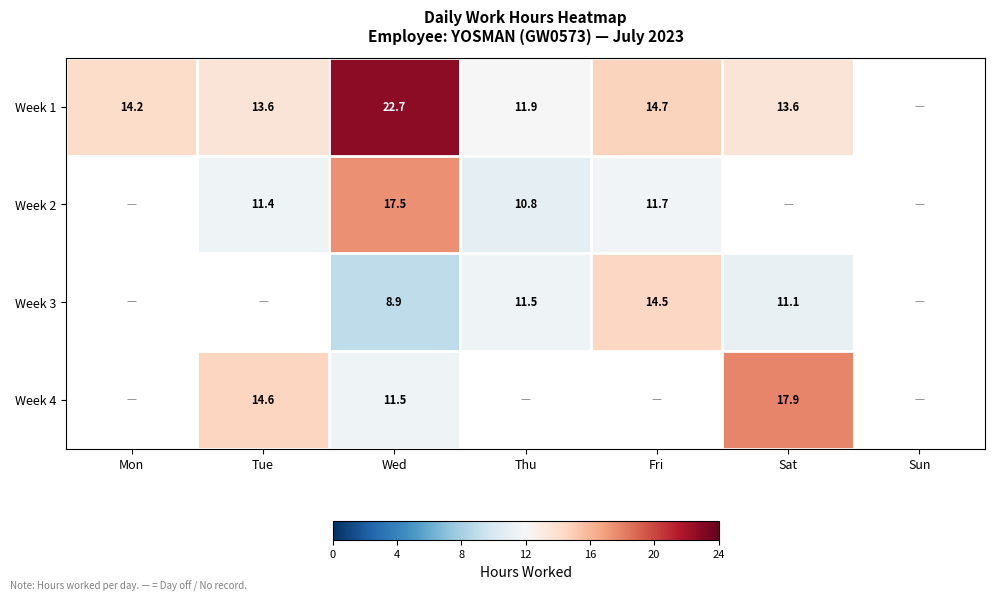

Is the value of Week 4 at Sat greater than the value of Week 1 at Sat?

Yes